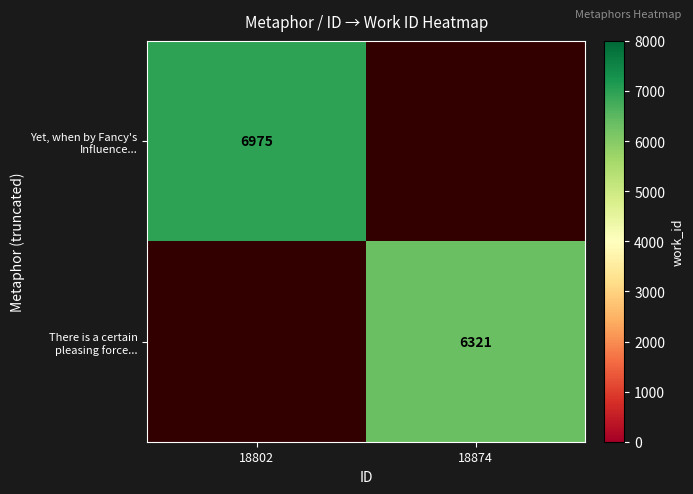

The value of Yet, when by Fancy's Influence... at 18802 is 9729.7. True or false?

False